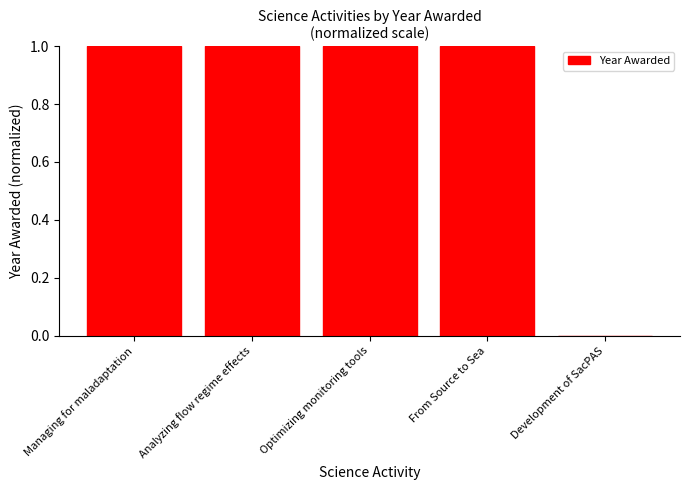

What is the ratio of the value at Analyzing flow regime effects to the value at Optimizing monitoring tools?

1.0